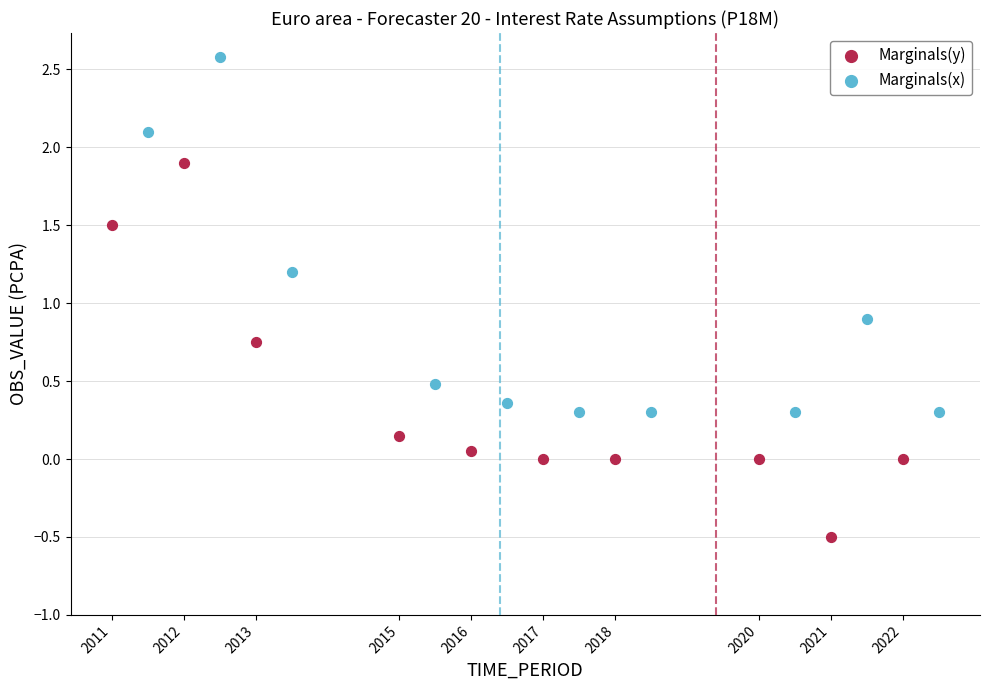

Which series contains the lowest Y value?

Marginals(y)